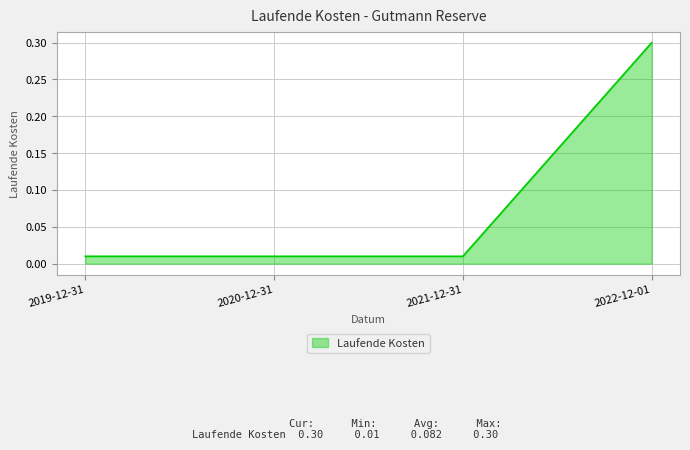

True or false: the data shows 0.3 at 2022-12-01.

True